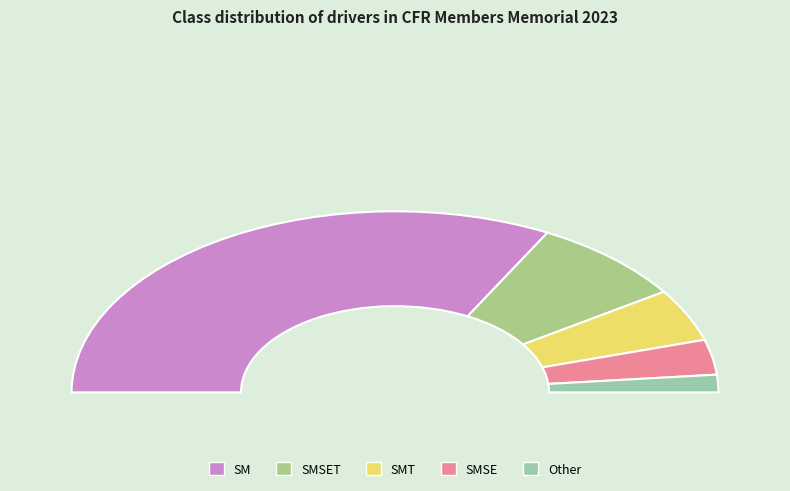

Do Other and SM together represent more than half of the pie?

Yes